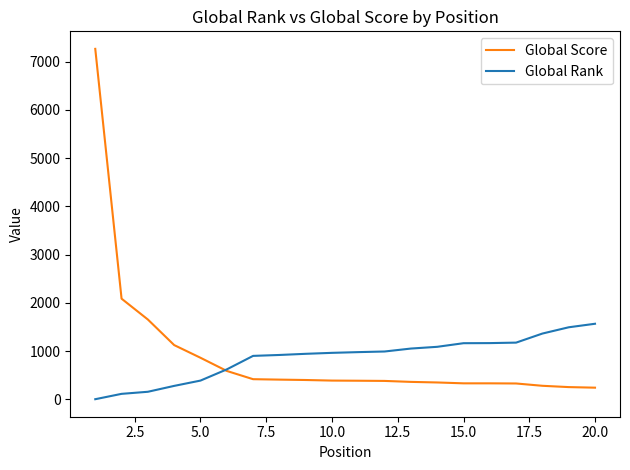

What is the highest value of the Global Score series?

7264